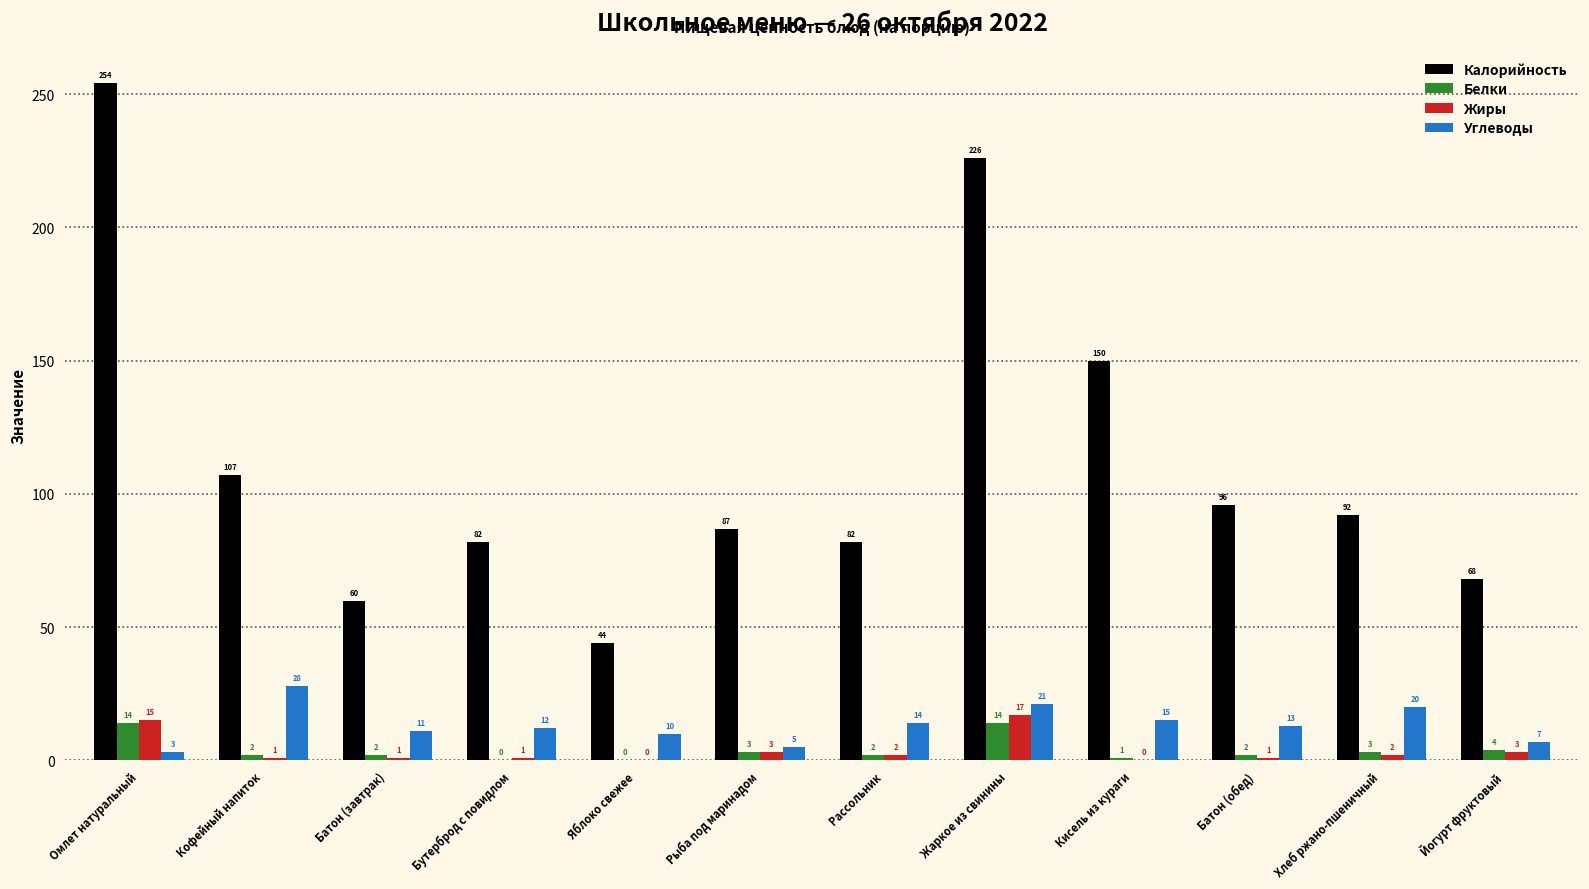

At which label does Жиры first exceed 2?

Омлет натуральный